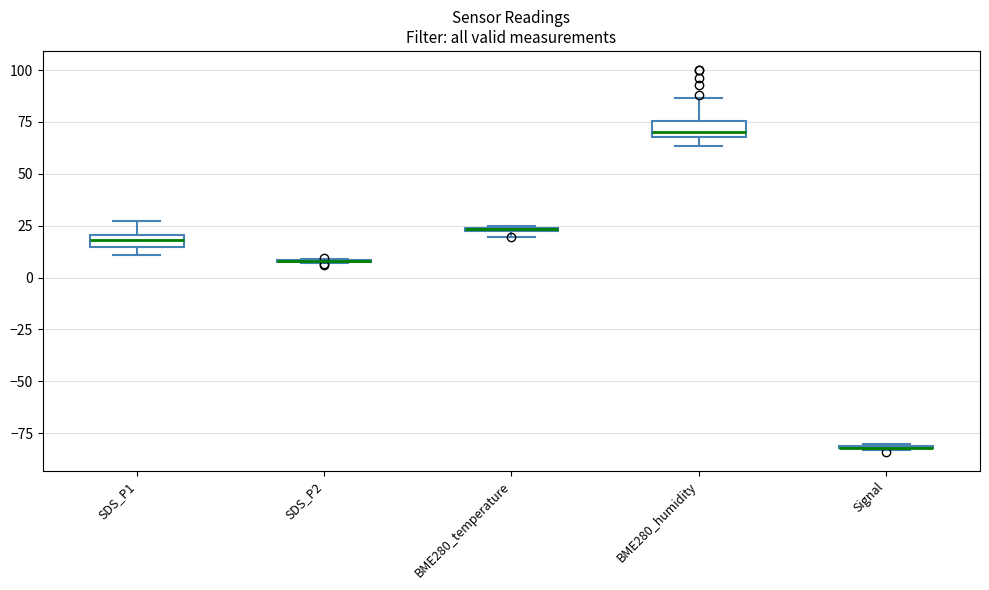

Where does the upper whisker of the box for SDS_P1 end on the y-axis? The values are not printed on the chart, so give them approximately, as read against the axis.

25